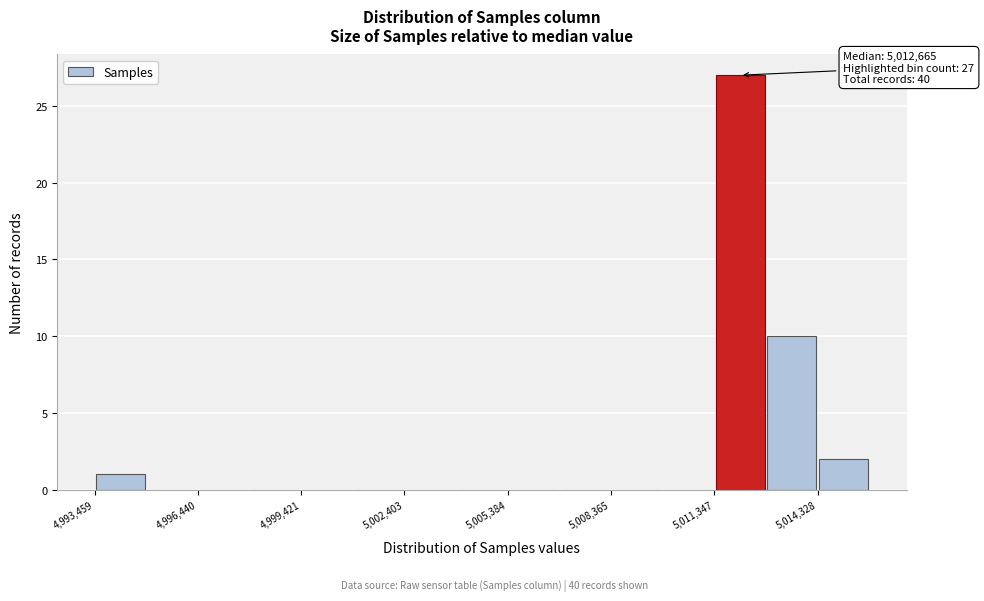

Read against the x-axis, roughly where is the centre of the tallest bar?

5012000